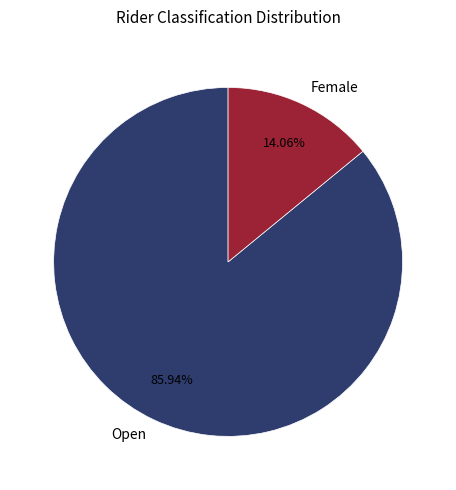

Is the sum of Female and Open greater than half?

Yes